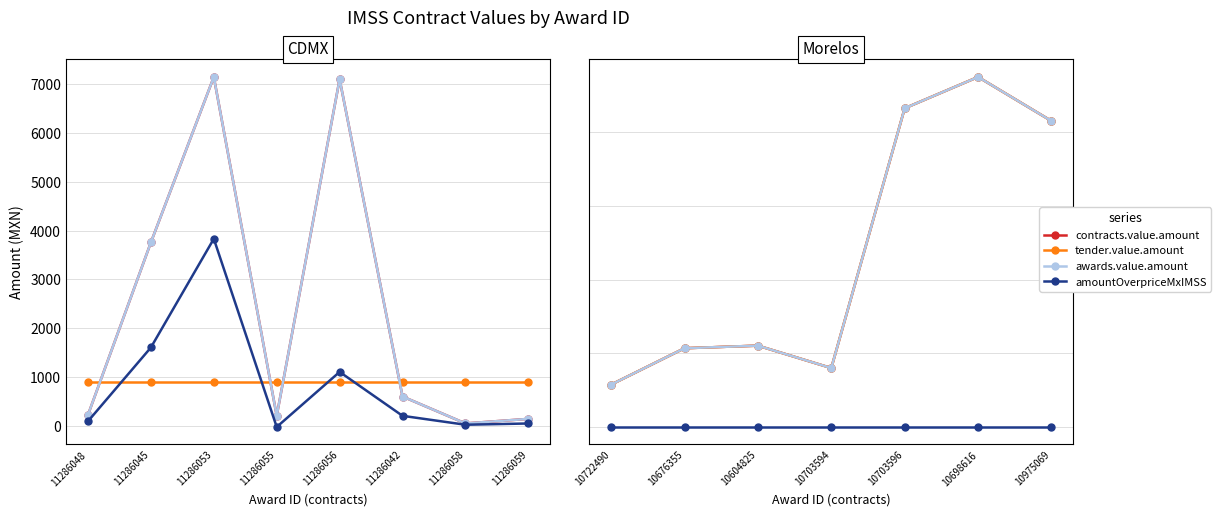

Does the chart display data point markers on the line(s)?

Yes